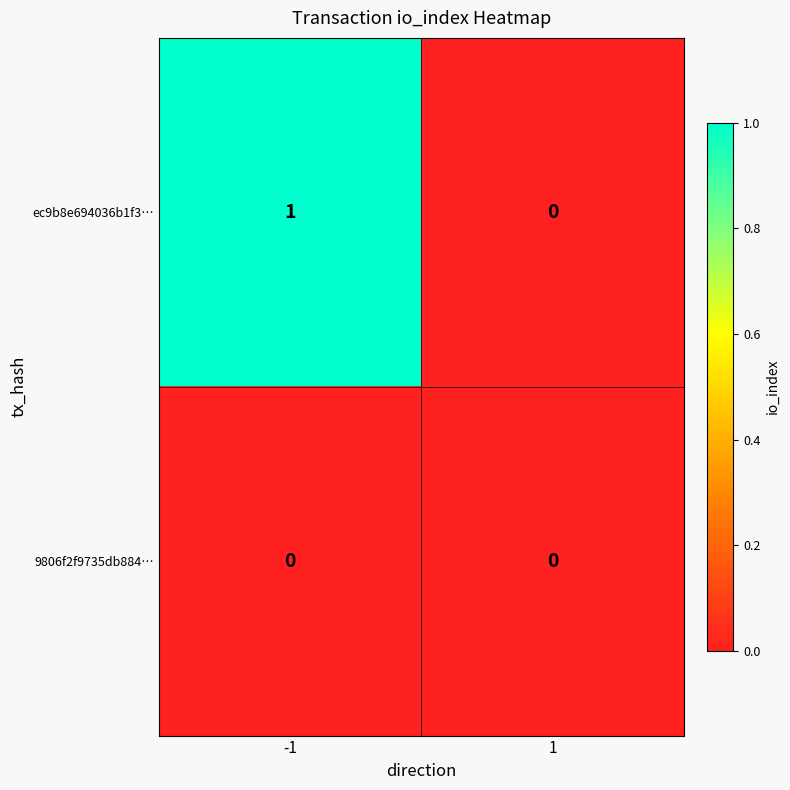

Which series has the largest total across all categories?

ec9b8e694036b1f3…